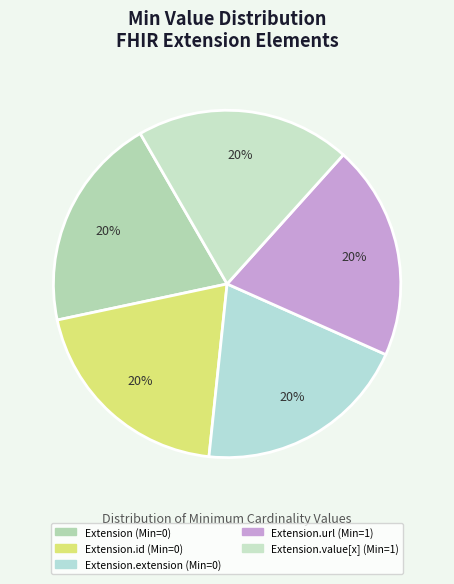

Count the number of slices in the pie.

5